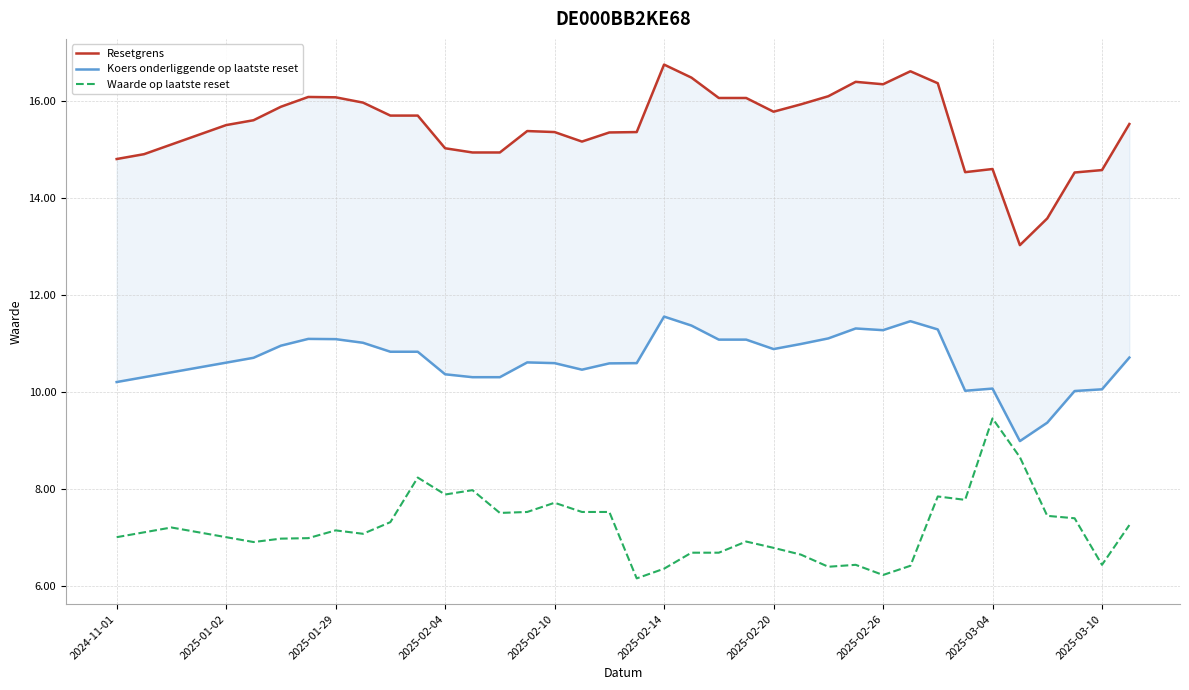

What is the value of the Waarde op laatste reset point at the 28th from the left?

6.4